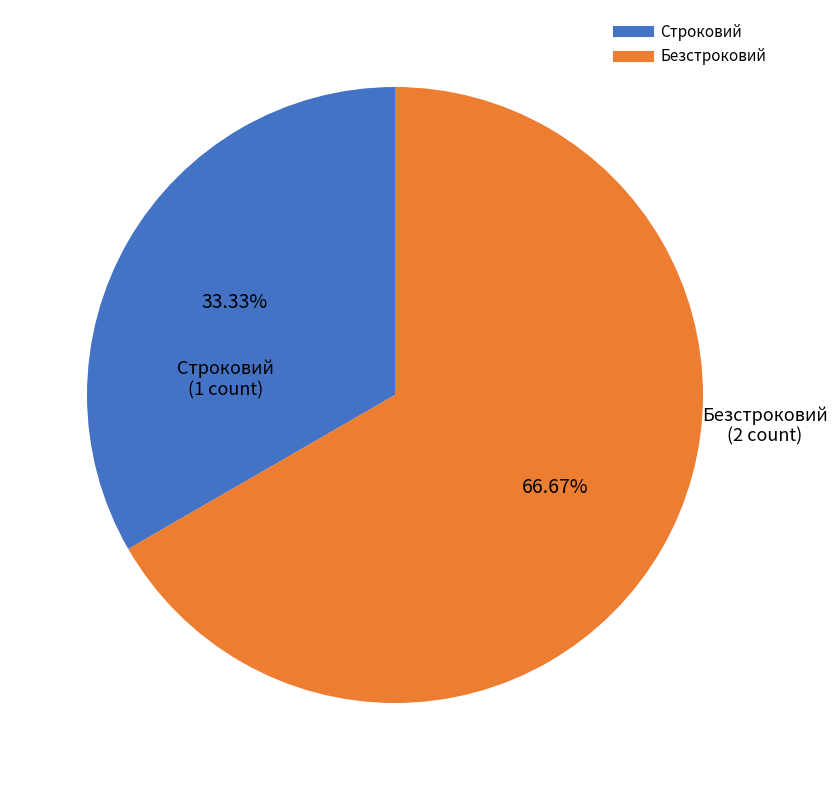

What is the smallest slice in the pie chart?

Строковий